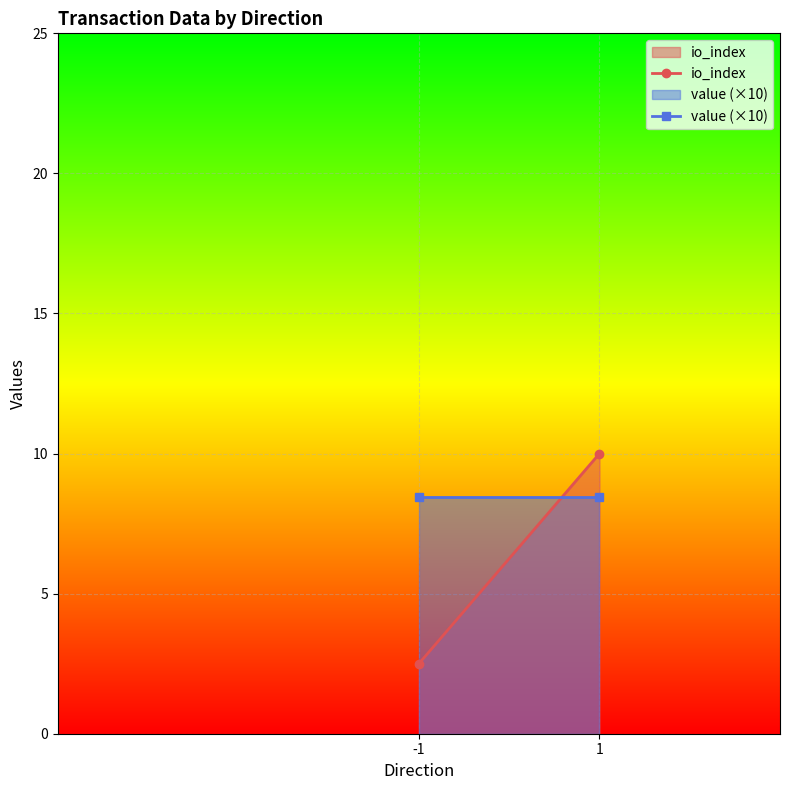

At which category does the chart reach its minimum across all series?

-1